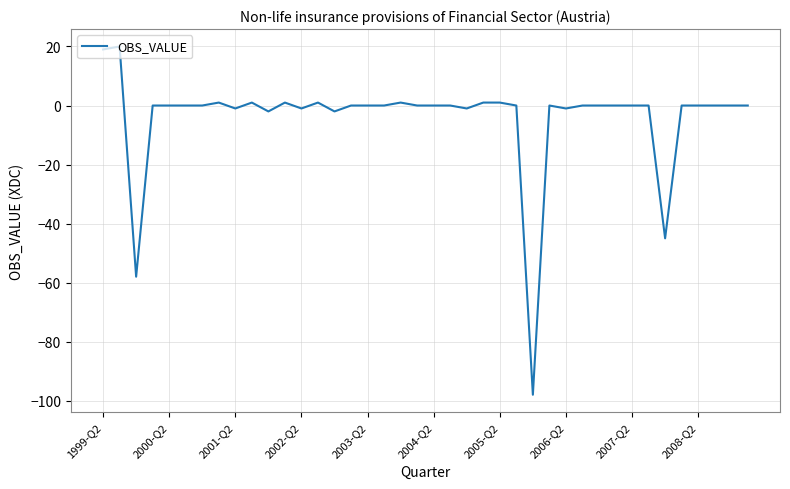

What is the minimum value shown in the chart?

-98